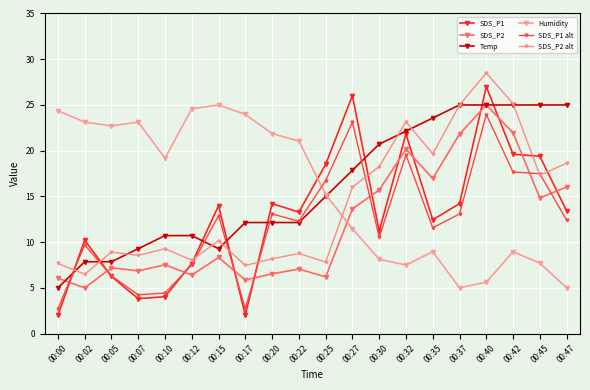

How many data points in SDS_P1 alt are above 12?

11